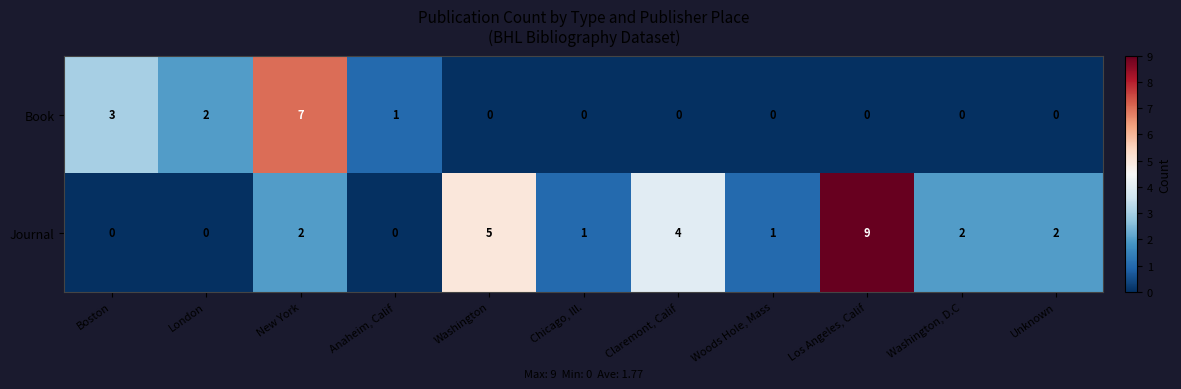

What is the maximum value shown in the chart?

9